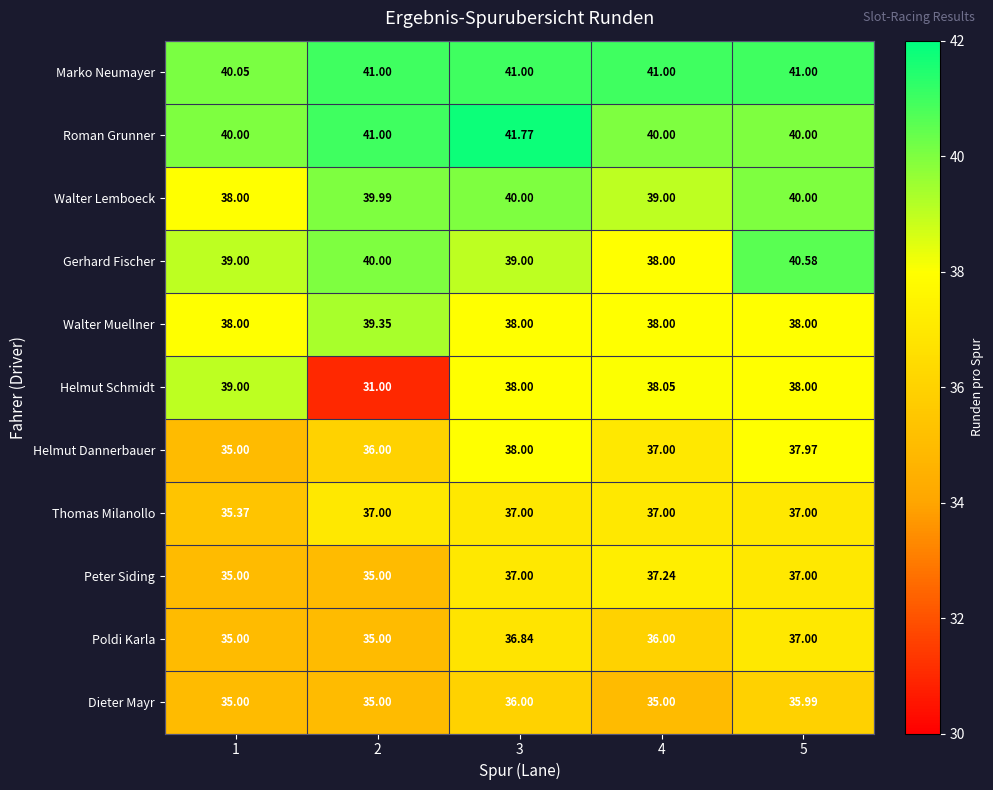

Between 2 and 5, which series saw the biggest shift?

Helmut Schmidt